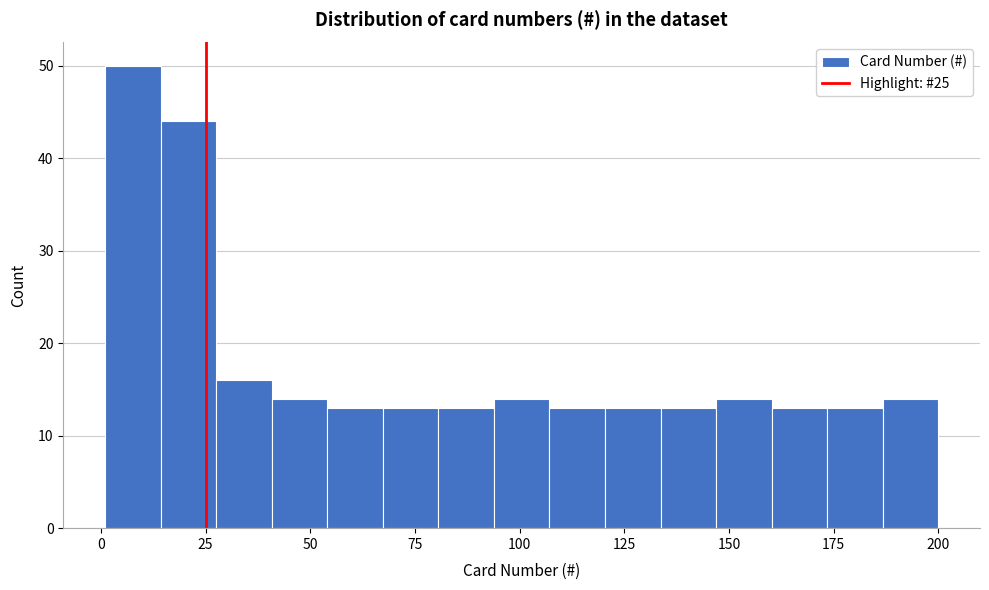

Read against the x-axis, roughly where is the centre of the tallest bar?

10